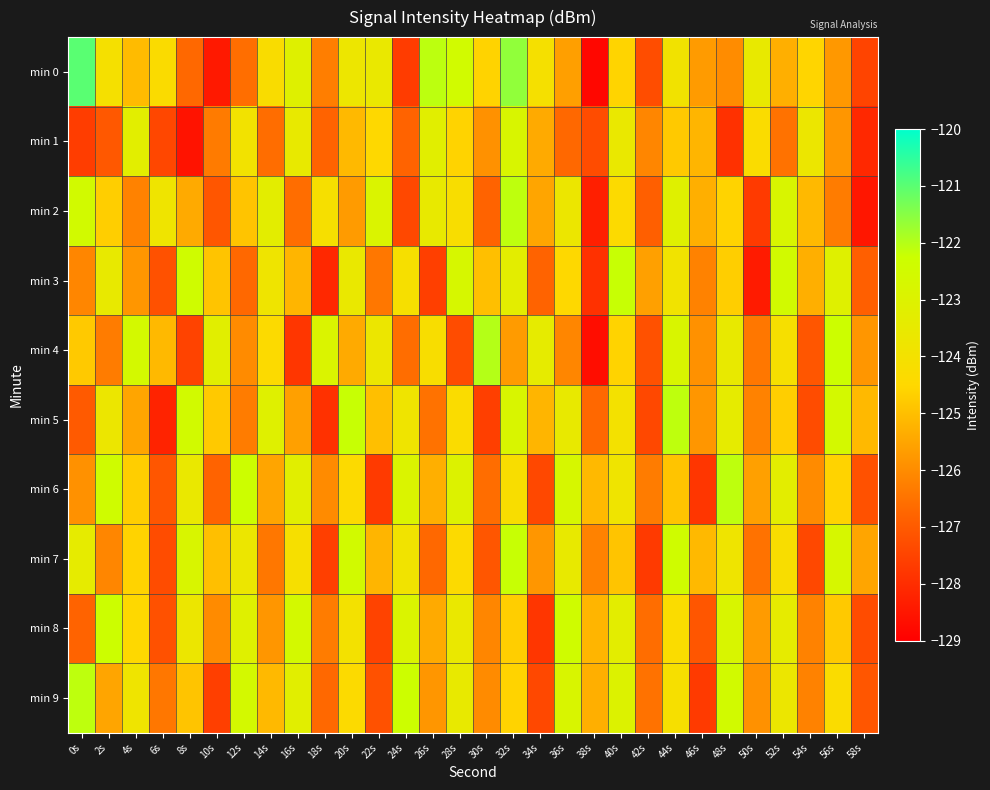

At which category is the sum across all series the highest?

32s